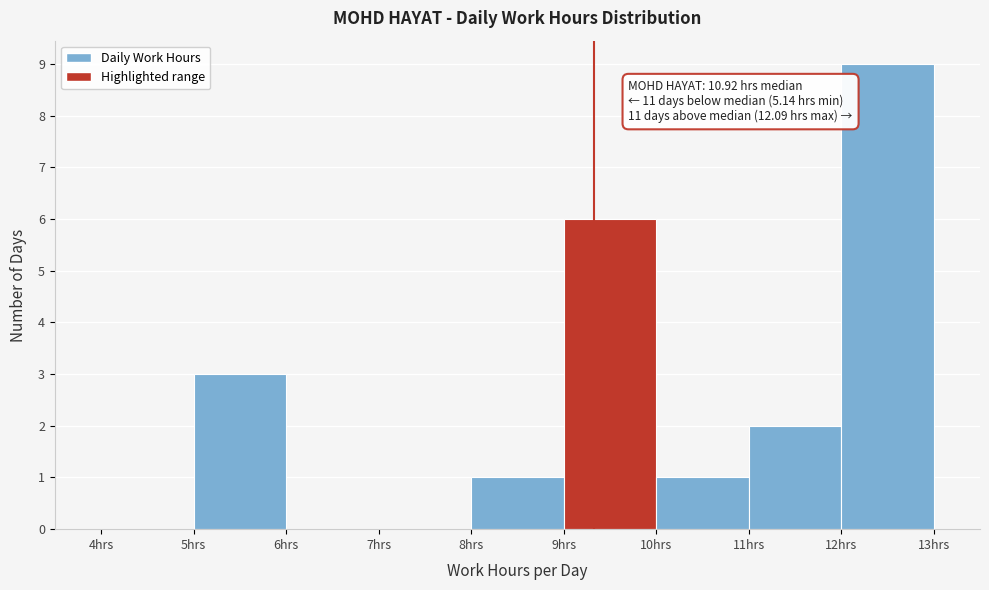

Which range on the x-axis has the tallest bar?

12 to 13